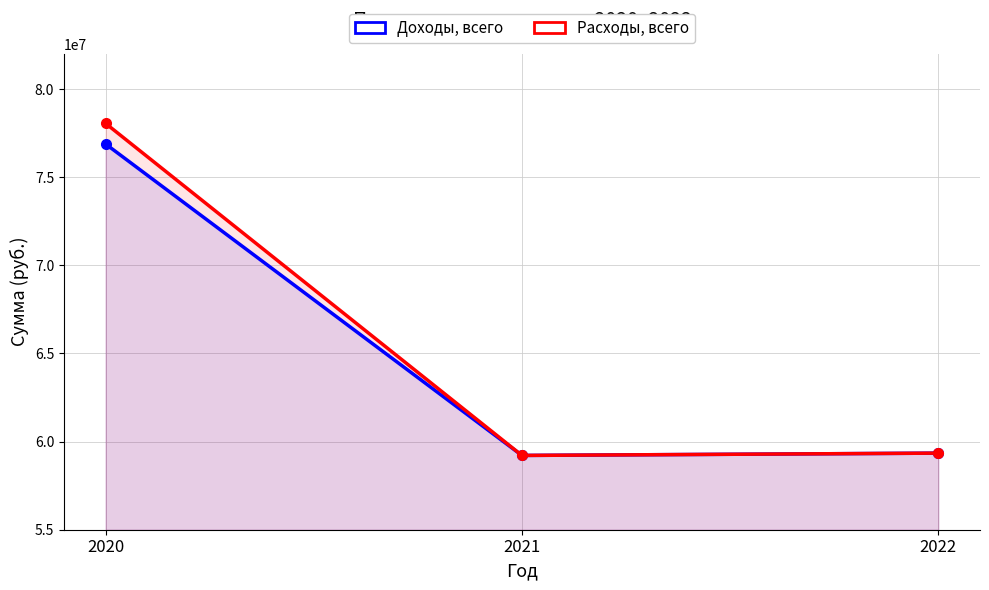

Between 2020 and 2021, which series saw the biggest shift?

Расходы, всего